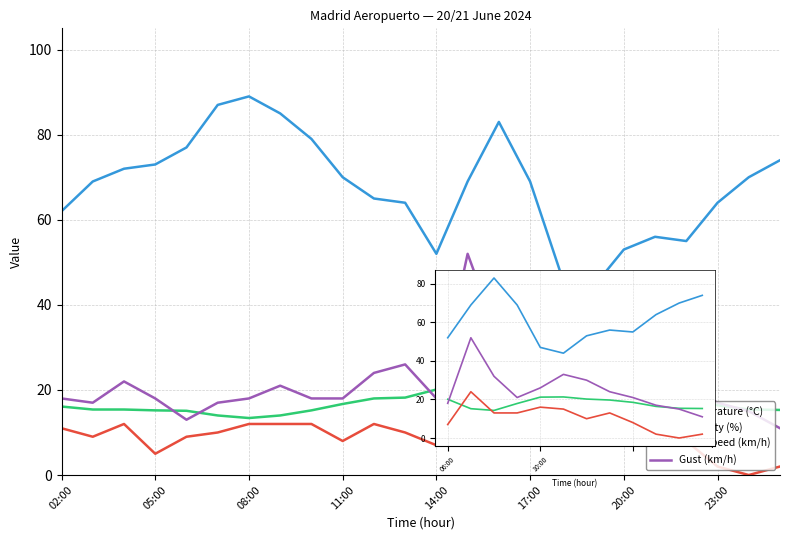

True or false: Wind speed (km/h) and Humidity (%) cross at least once.

False